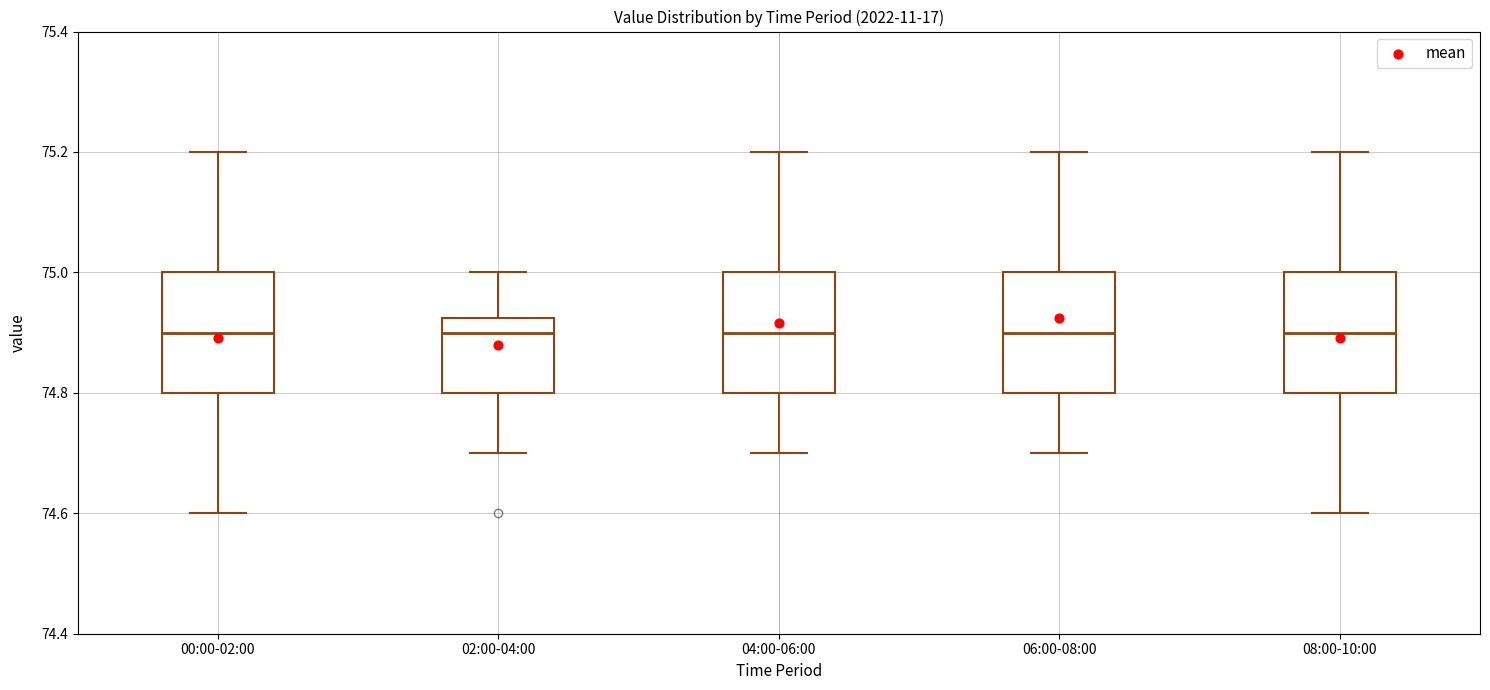

Reading left to right, read every box against the y-axis: the position of its median line, the range the box covers, and the ends of its whiskers. The values are not printed on the chart, so give them approximately, as read against the axis.

00:00-02:00: median 74.90, box 74.80 to 75.00, whiskers 74.60 to 75.20
02:00-04:00: median 74.90, box 74.80 to 74.92, whiskers 74.70 to 75.00
04:00-06:00: median 74.90, box 74.80 to 75.00, whiskers 74.70 to 75.20
06:00-08:00: median 74.90, box 74.80 to 75.00, whiskers 74.70 to 75.20
08:00-10:00: median 74.90, box 74.80 to 75.00, whiskers 74.60 to 75.20